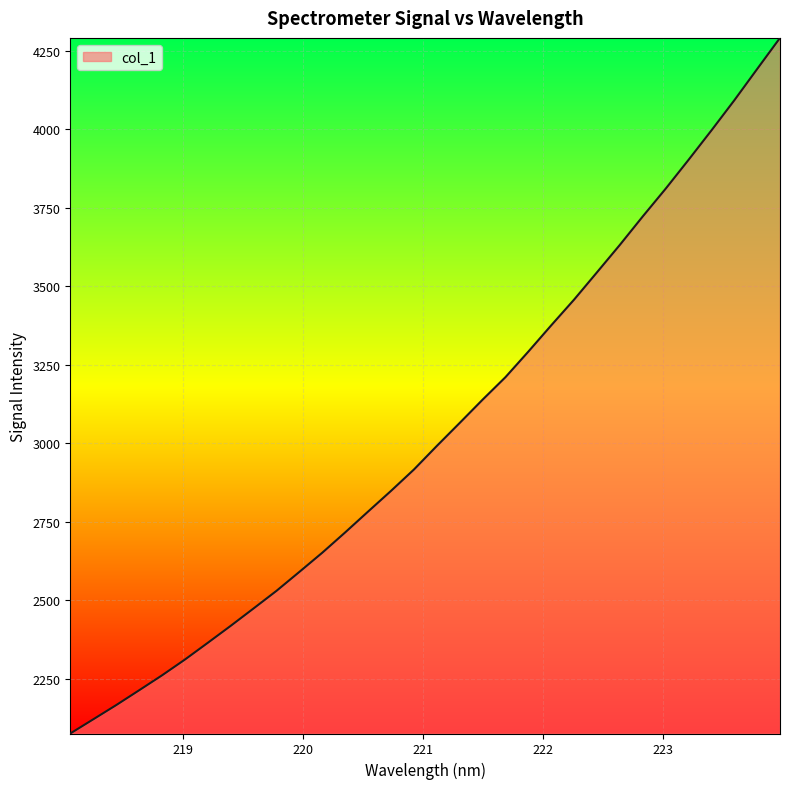

How many lines are shown in the chart?

1